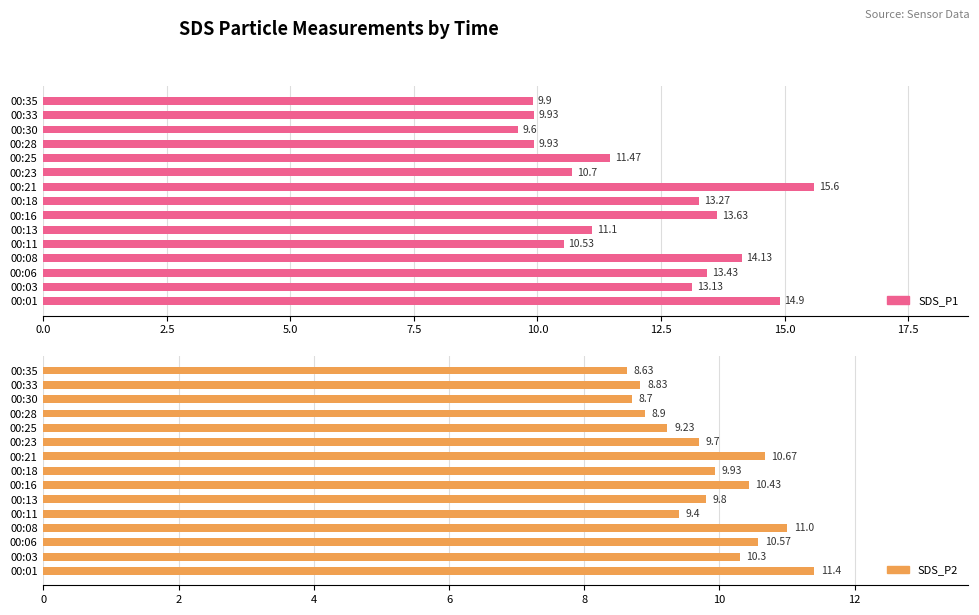

What are all the series names shown in the legend?

SDS_P1, SDS_P2